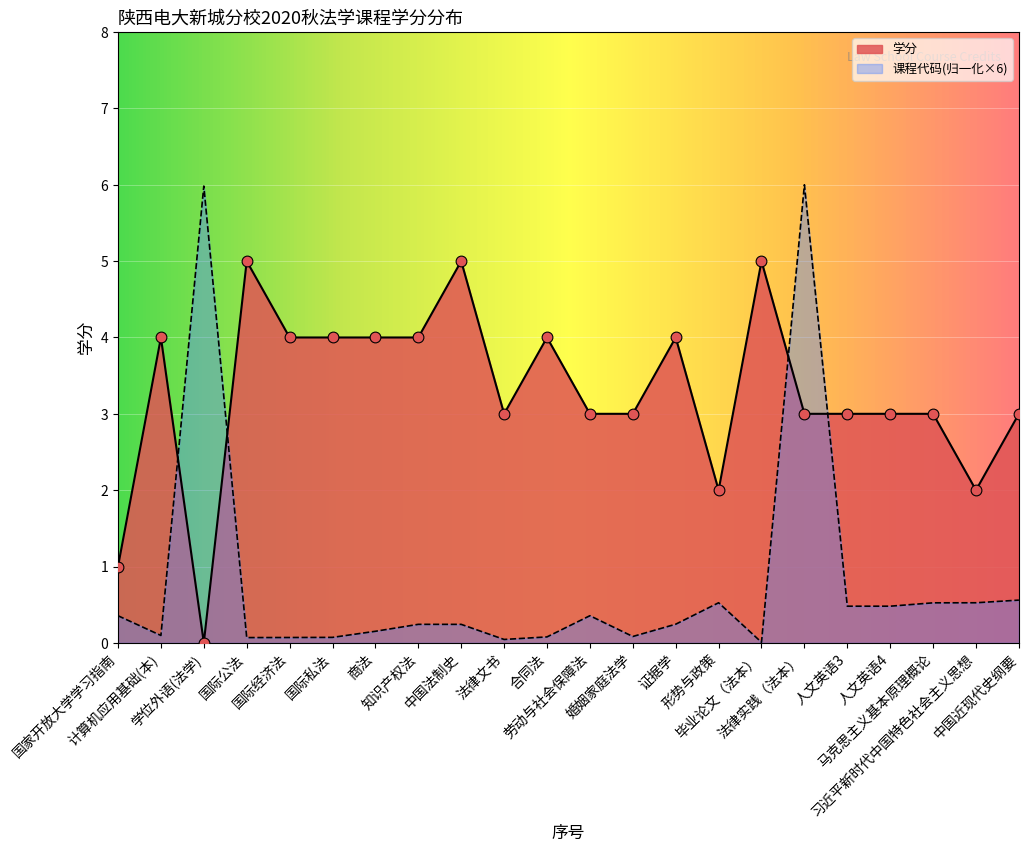

At how many categories does at least one series exceed 3?

12